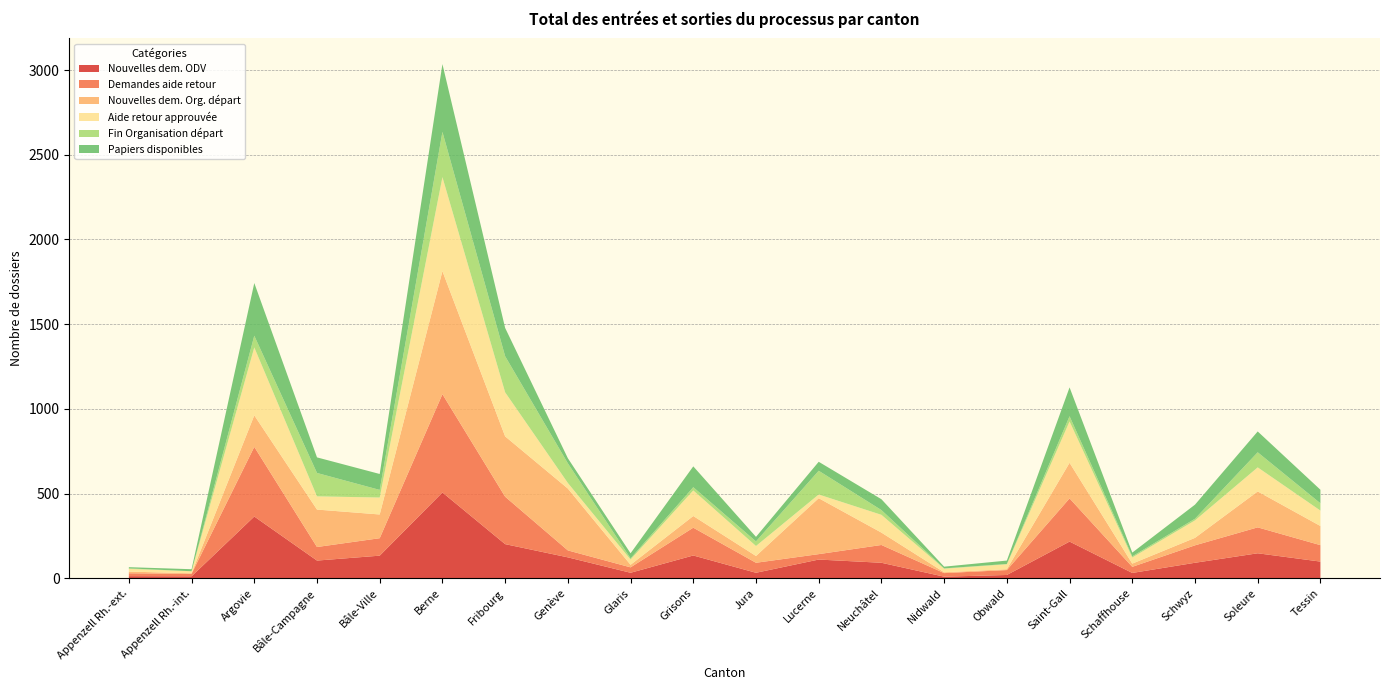

Reading left to right, list all the values displayed in this chart.

Nouvelles dem. ODV: 13	12	365	105	134	507	202	124	33	135	33	111	92	10	20	217	32	92	148	99
Demandes aide retour: 17	15	411	80	103	580	280	41	32	164	59	32	105	21	29	255	36	103	153	97
Nouvelles dem. Org. départ: 10	3	186	221	140	726	356	365	15	69	40	330	73	5	5	210	19	44	212	113
Aide retour approuvée: 16	12	401	78	100	555	260	33	31	151	59	22	105	21	29	244	36	103	142	91
Fin Organisation départ: 3	0	69	138	45	267	213	116	7	19	27	140	28	2	2	31	7	10	89	43
Papiers disponibles: 7	12	311	92	94	400	167	30	30	123	27	53	64	10	20	170	22	83	123	80